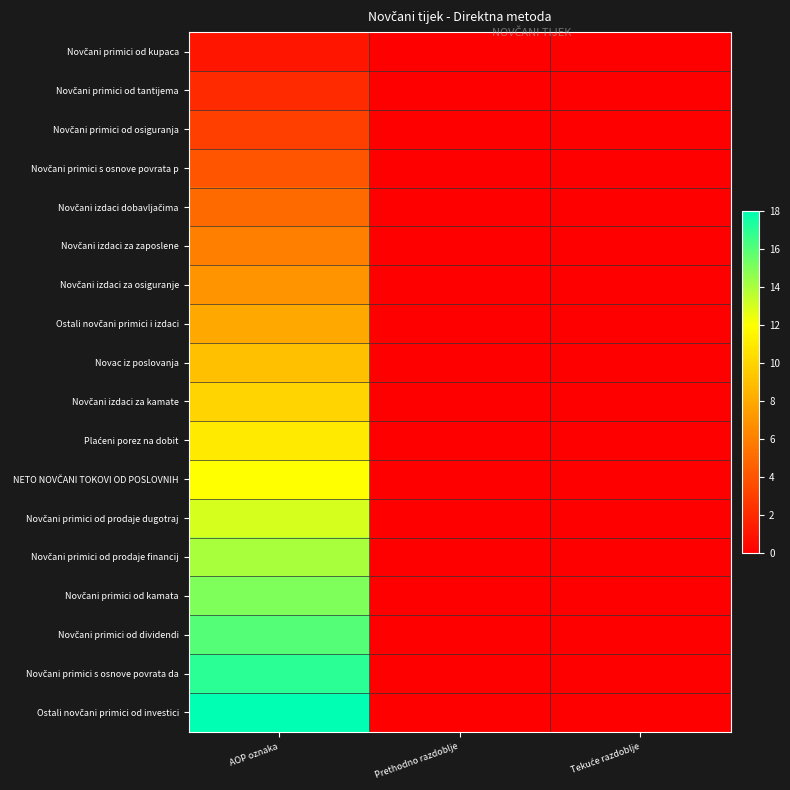

Rank the series by their maximum value, from lowest to highest.

Novčani primici od kupaca, Novčani primici od tantijema, Novčani primici od osiguranja, Novčani primici s osnove povrata p, Novčani izdaci dobavljačima, Novčani izdaci za zaposlene, Novčani izdaci za osiguranje, Ostali novčani primici i izdaci, Novac iz poslovanja, Novčani izdaci za kamate, Plaćeni porez na dobit, NETO NOVČANI TOKOVI OD POSLOVNIH, Novčani primici od prodaje dugotraj, Novčani primici od prodaje financij, Novčani primici od kamata, Novčani primici od dividendi, Novčani primici s osnove povrata da, Ostali novčani primici od investici